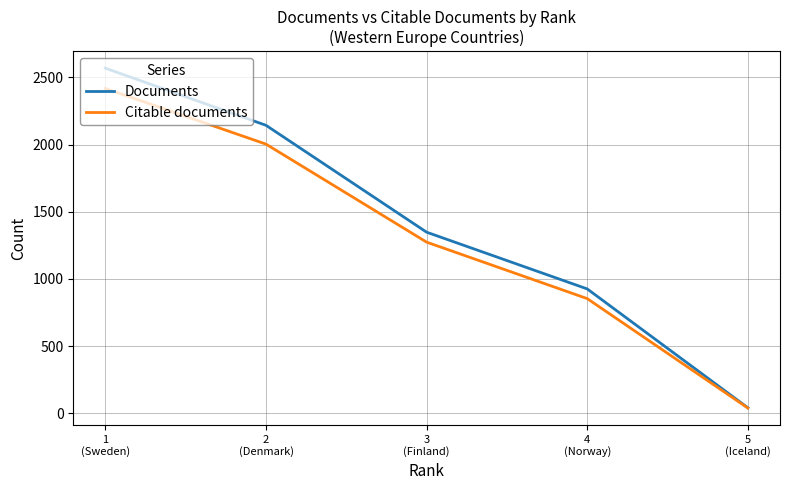

True or false: Citable documents and Documents intersect in this chart.

False